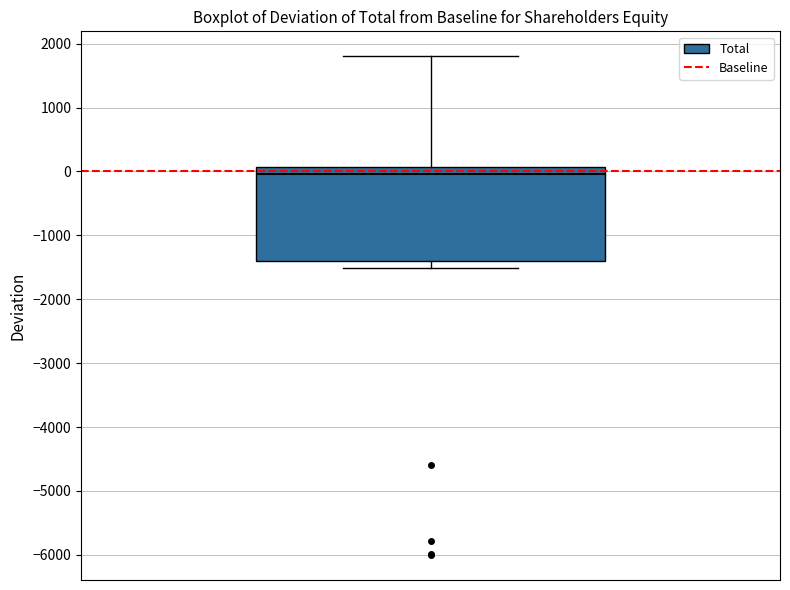

Where does the upper whisker of the box end on the y-axis? The values are not printed on the chart, so give them approximately, as read against the axis.

1800